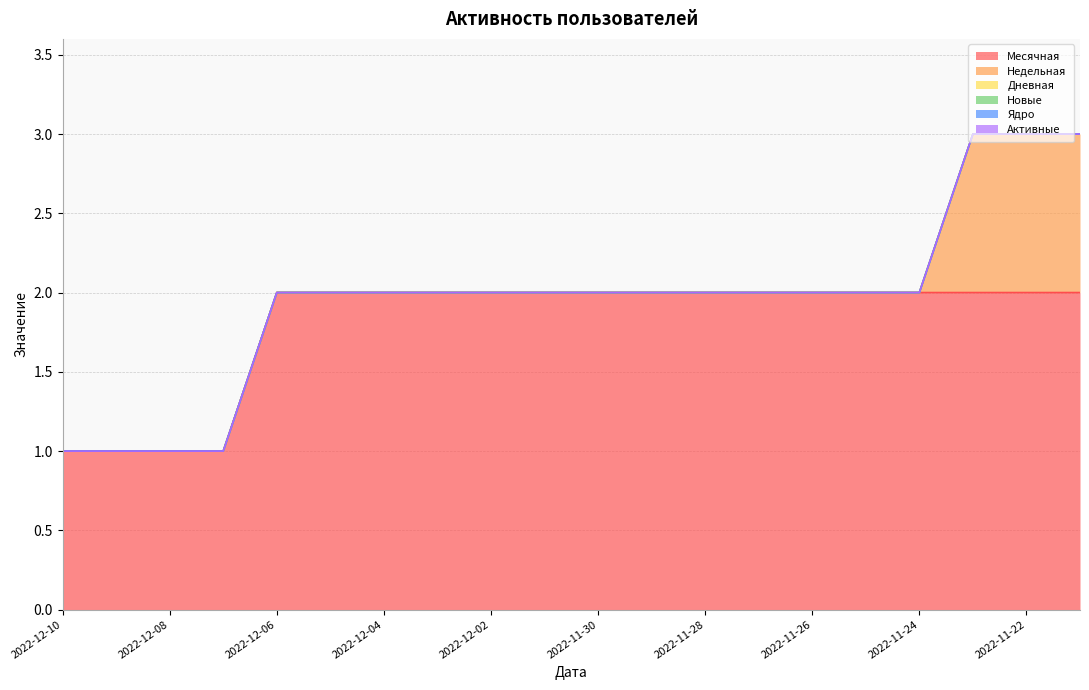

Between 2022-11-28 and 2022-11-25, which series saw the biggest shift?

Месячная